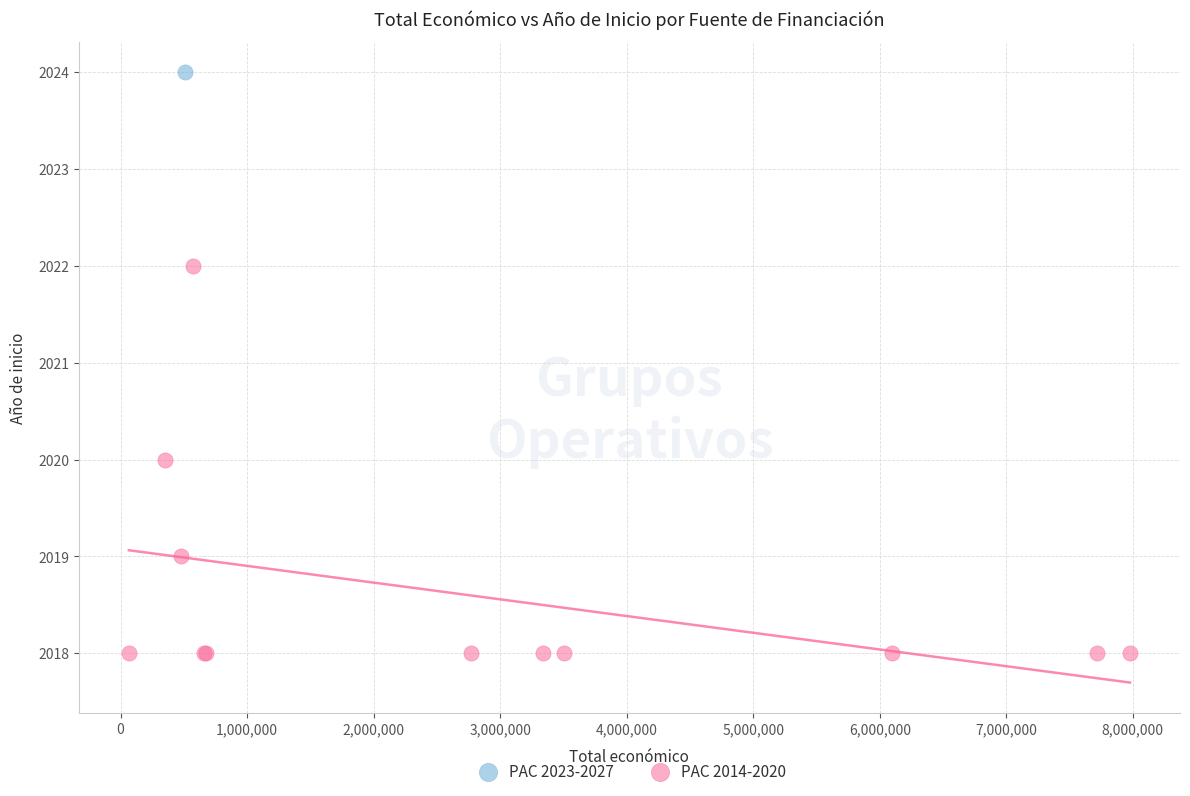

What are all the series names shown in the legend?

PAC 2023-2027, PAC 2014-2020